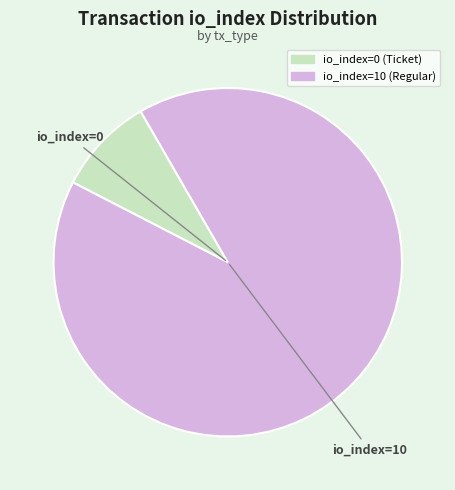

Combined, do io_index=0 (Ticket) and io_index=10 (Regular) account for over 50%?

Yes